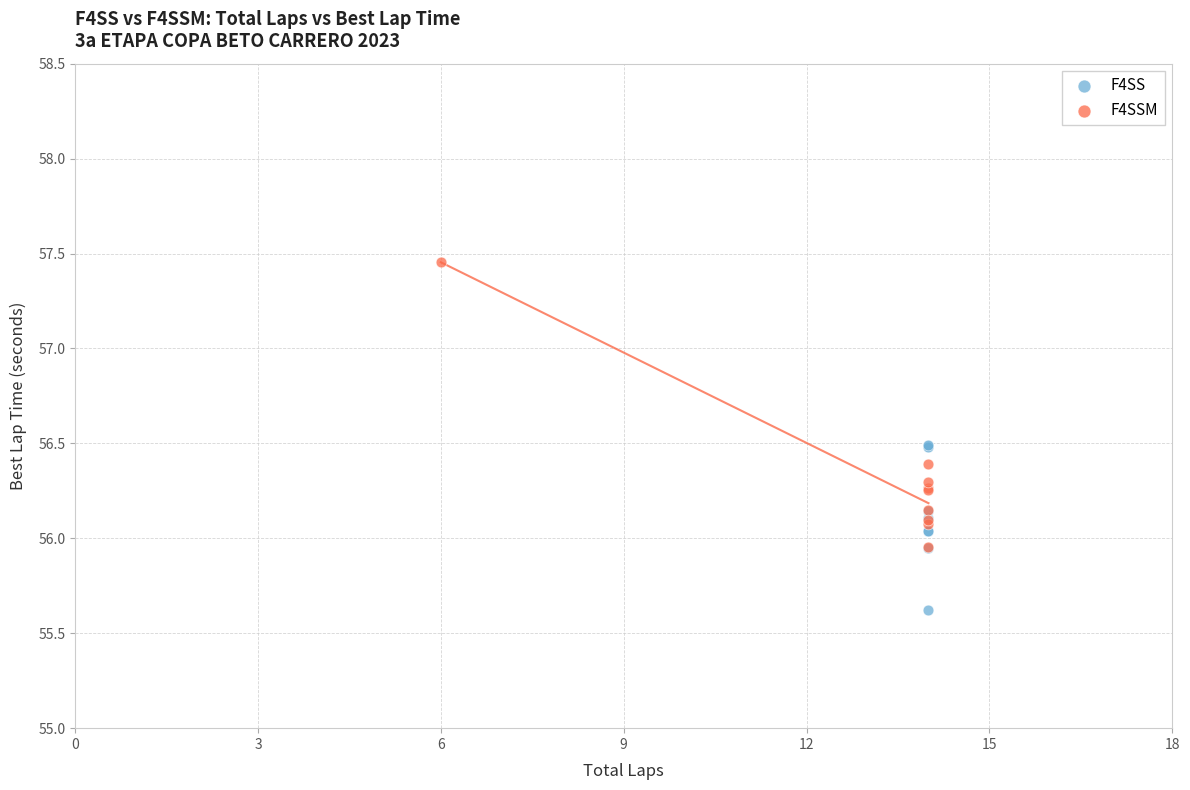

Which series contains the lowest Y value?

F4SS